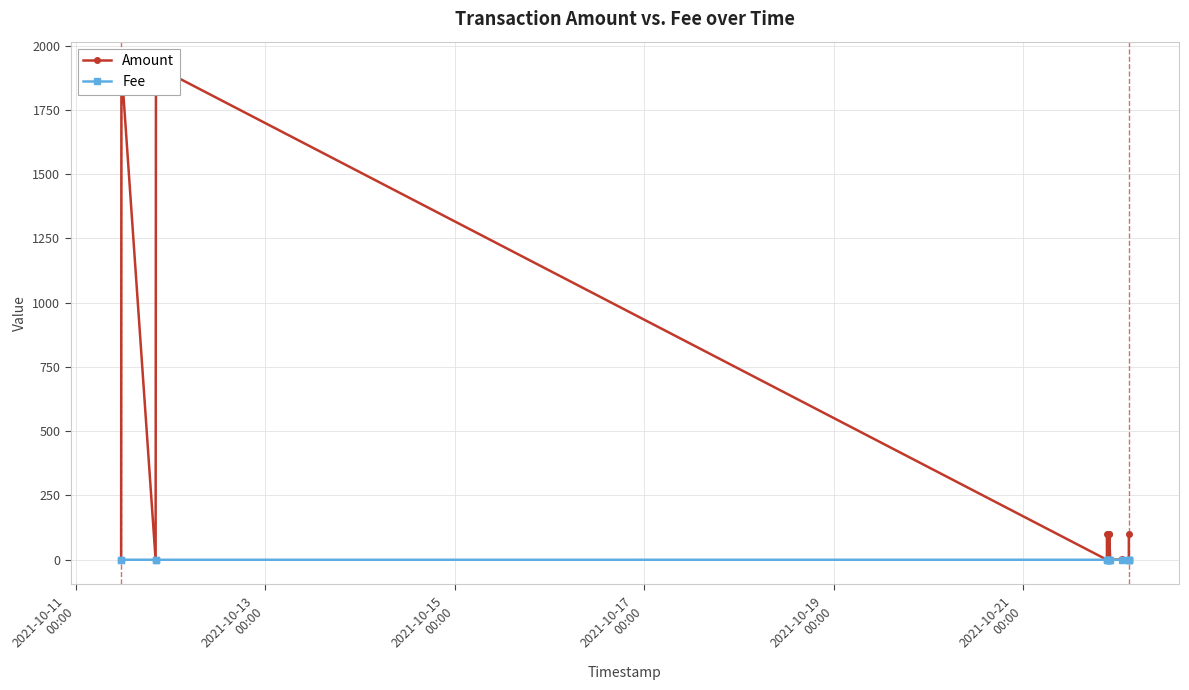

How many categories are shown in the chart?

16